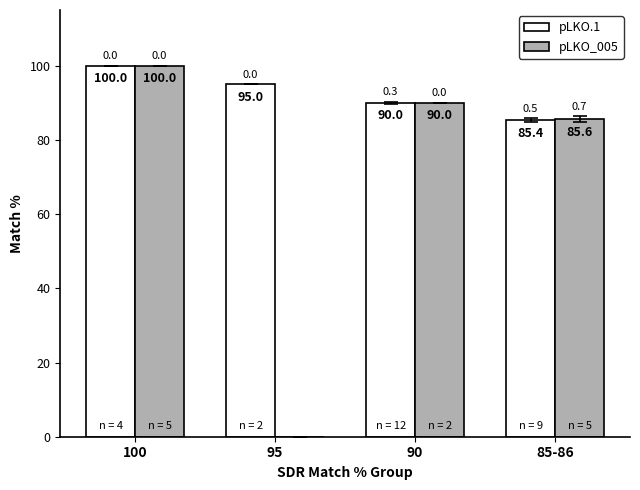

What is the sum of the pLKO_005 values at 90 and 95?

90.0